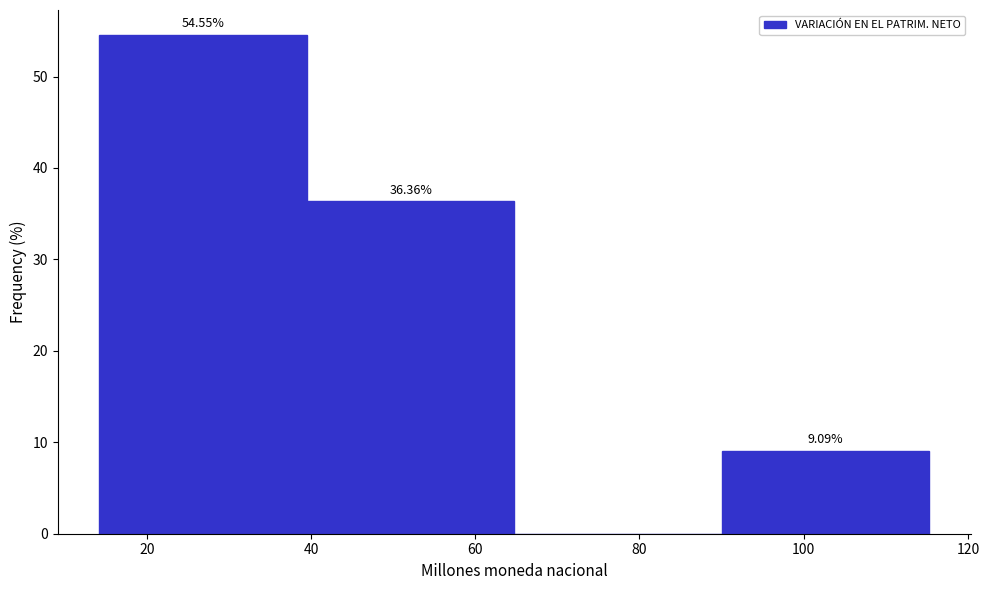

Over which range of the x-axis is the bar tallest?

14 to 40